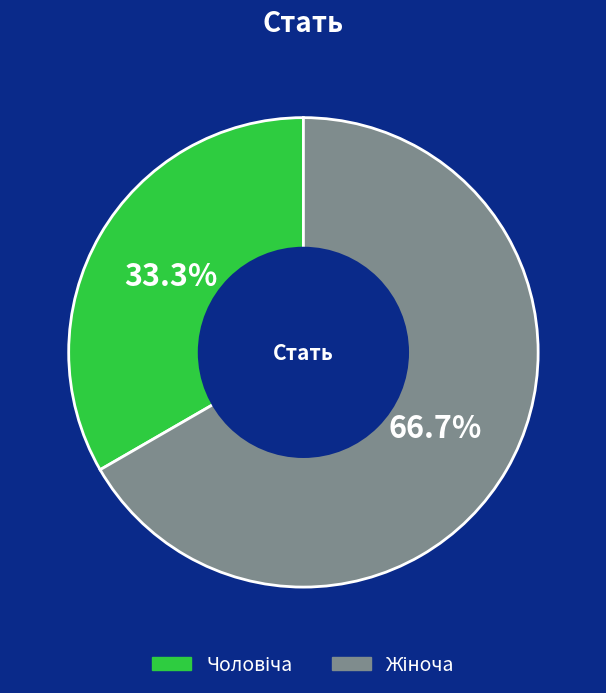

Is there a majority slice in this chart?

Yes